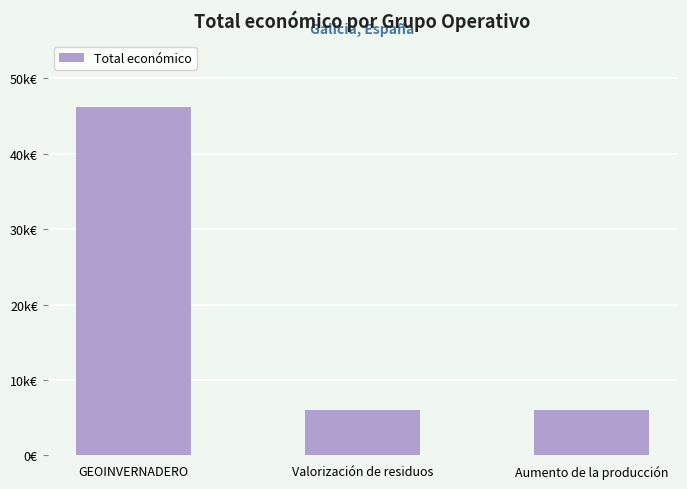

What is the label of the 3rd bar from the left?

Aumento de la producción